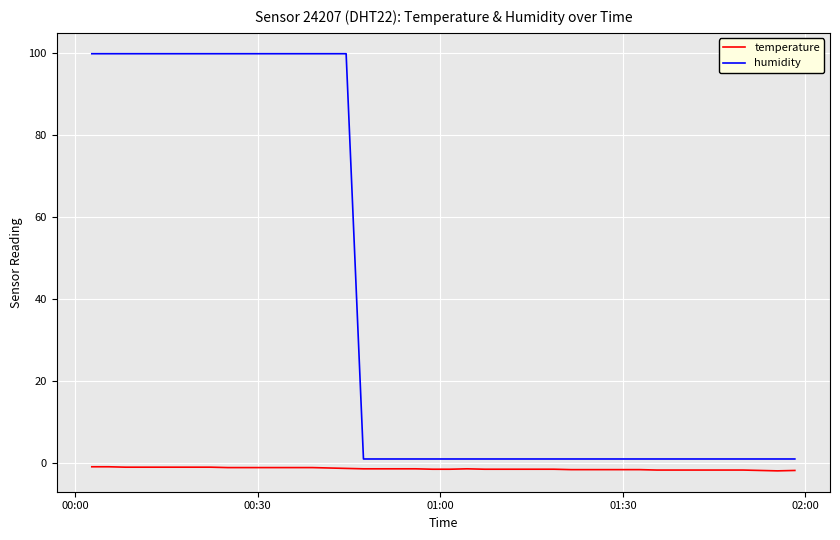

Which series has the widest spread of values?

humidity